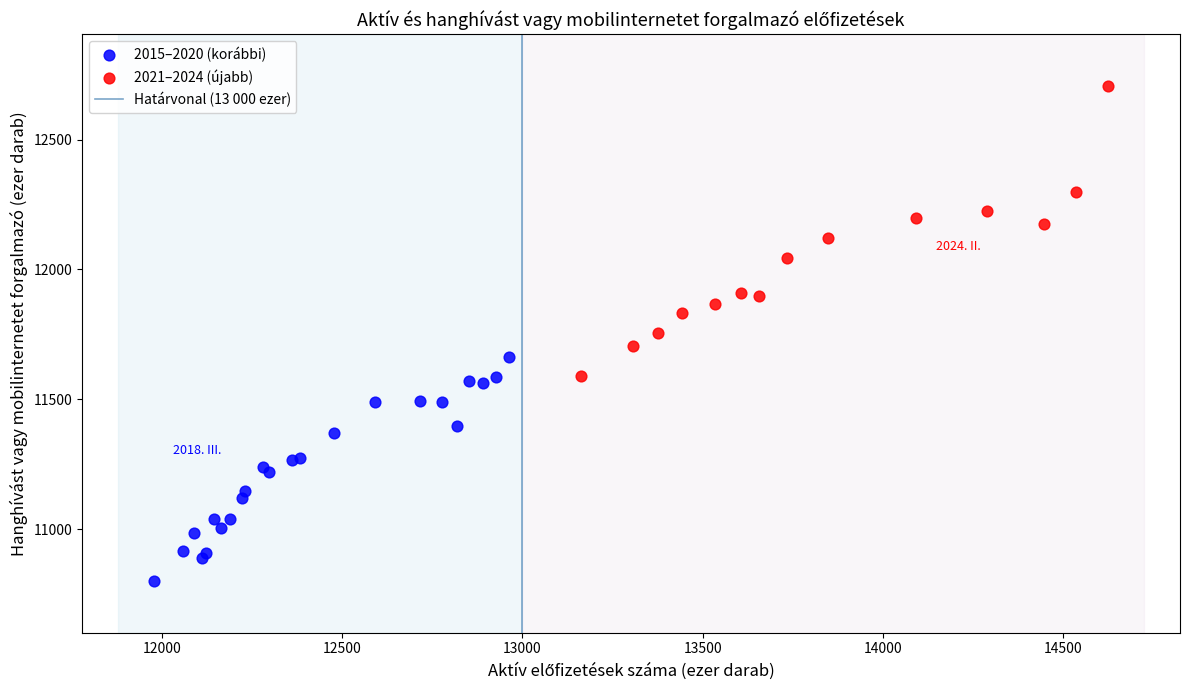

Which series reaches the minimum Y coordinate?

2015–2020 (korábbi)